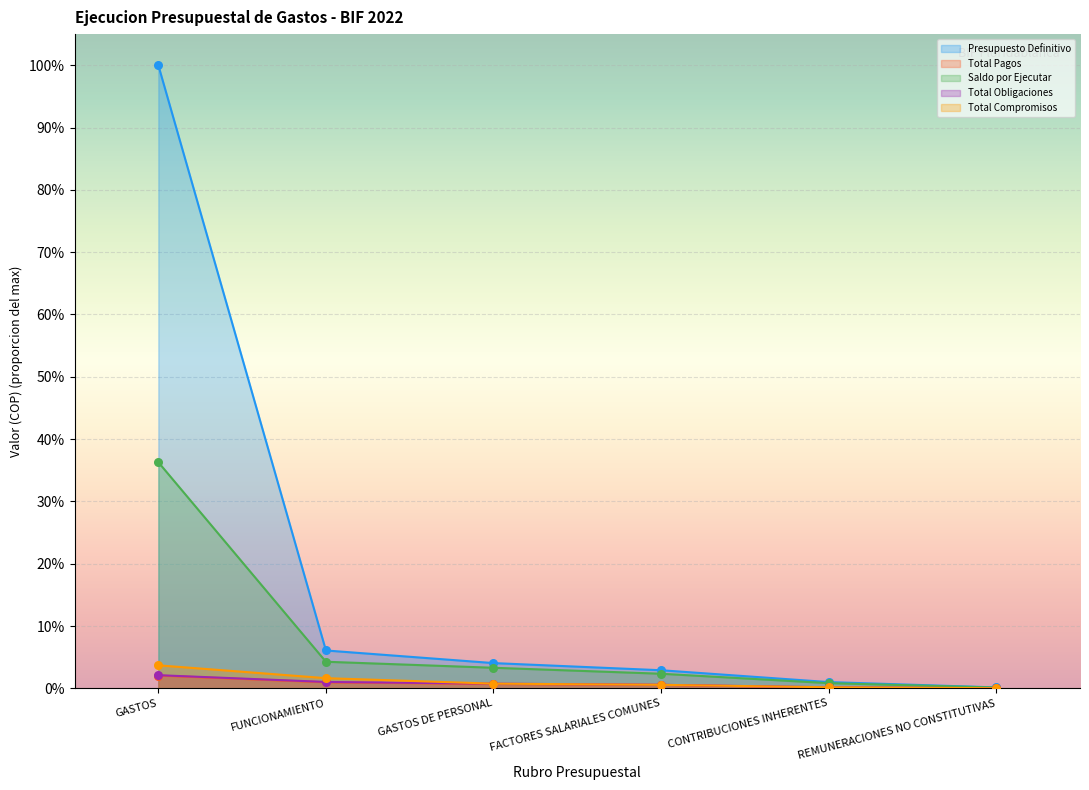

At which category is the sum across all series the highest?

GASTOS